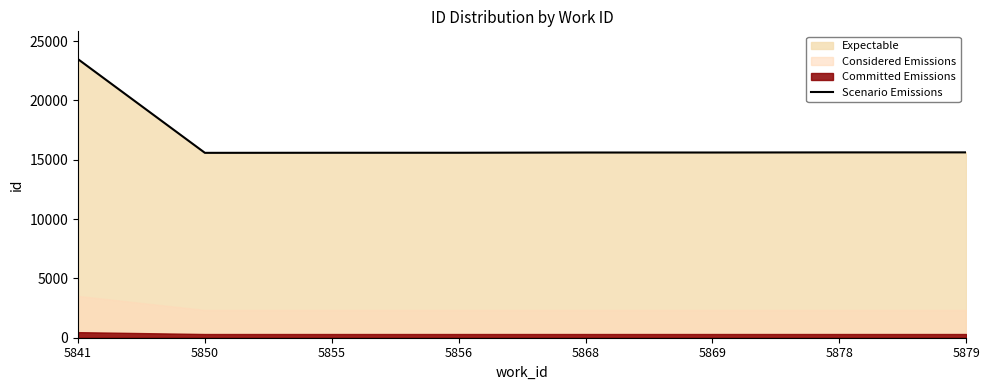

What is the sum of the values at 5855 and 5841?

39060.0